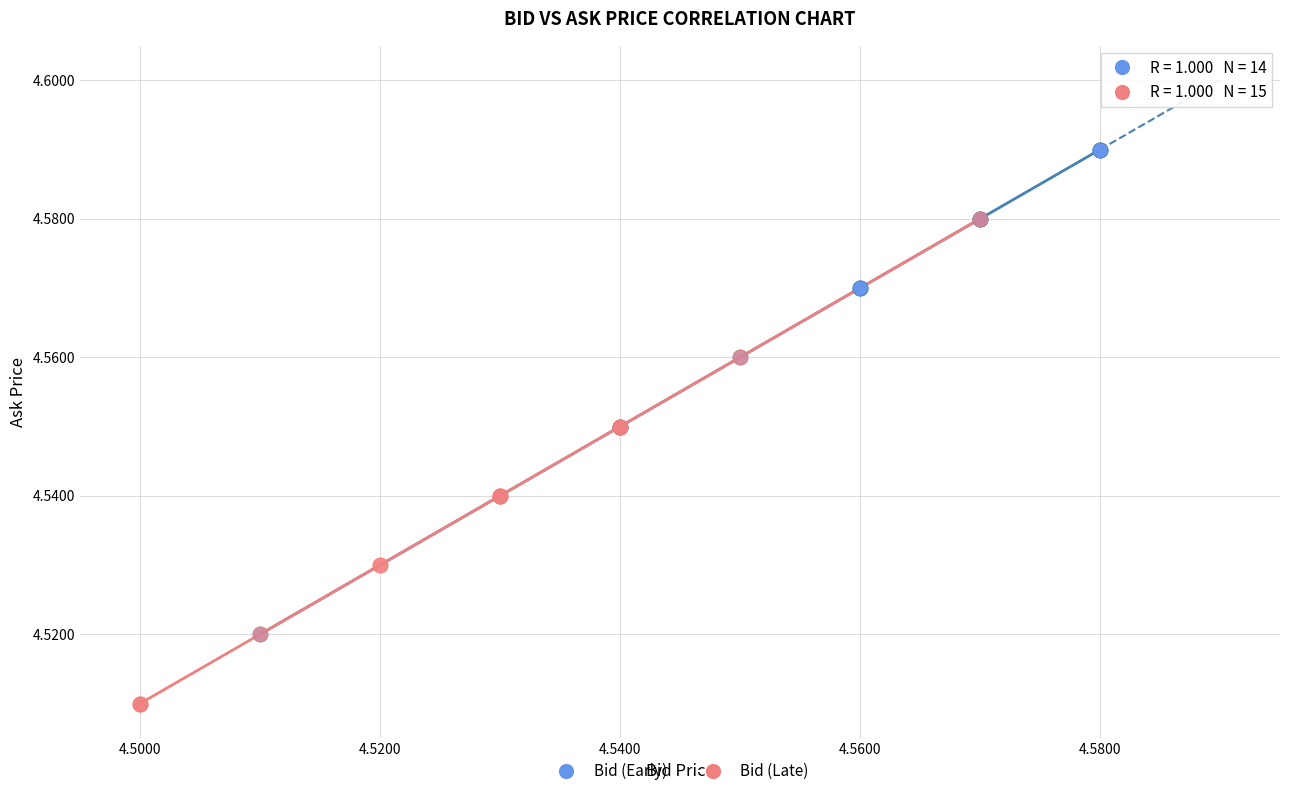

Which series contains the highest Y value?

Bid (Early)